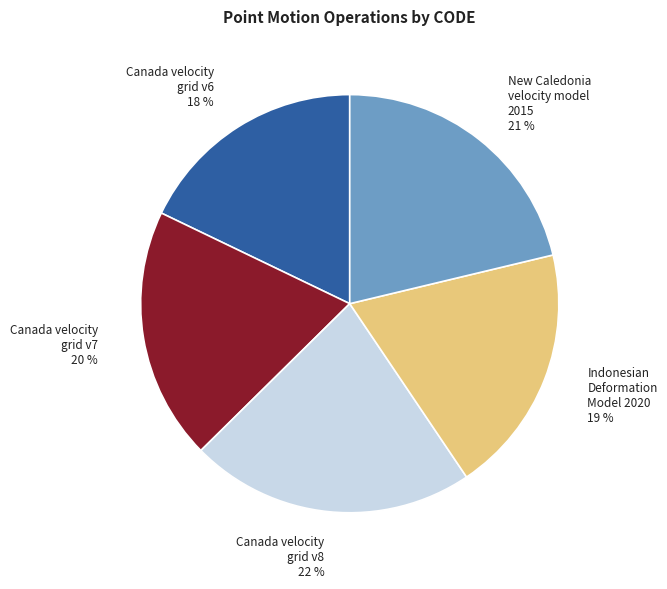

How many slices are in this pie chart?

5